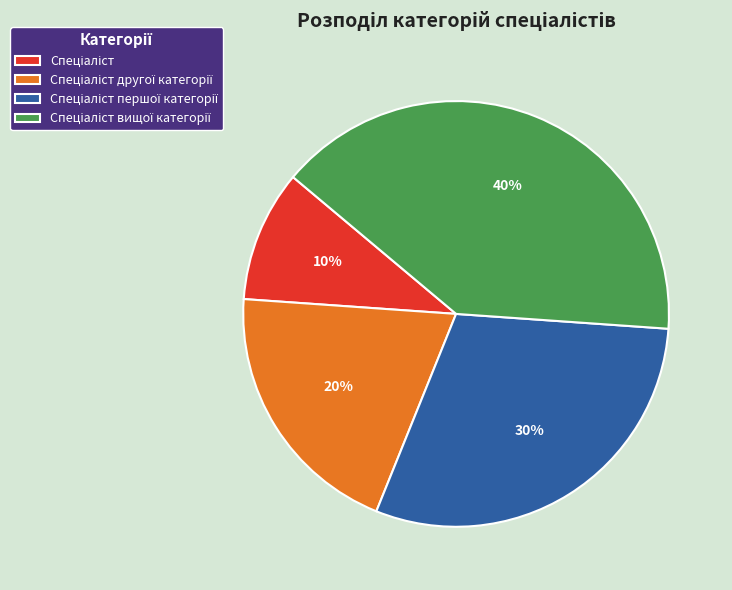

Is there any slice that represents more than half of the pie?

No